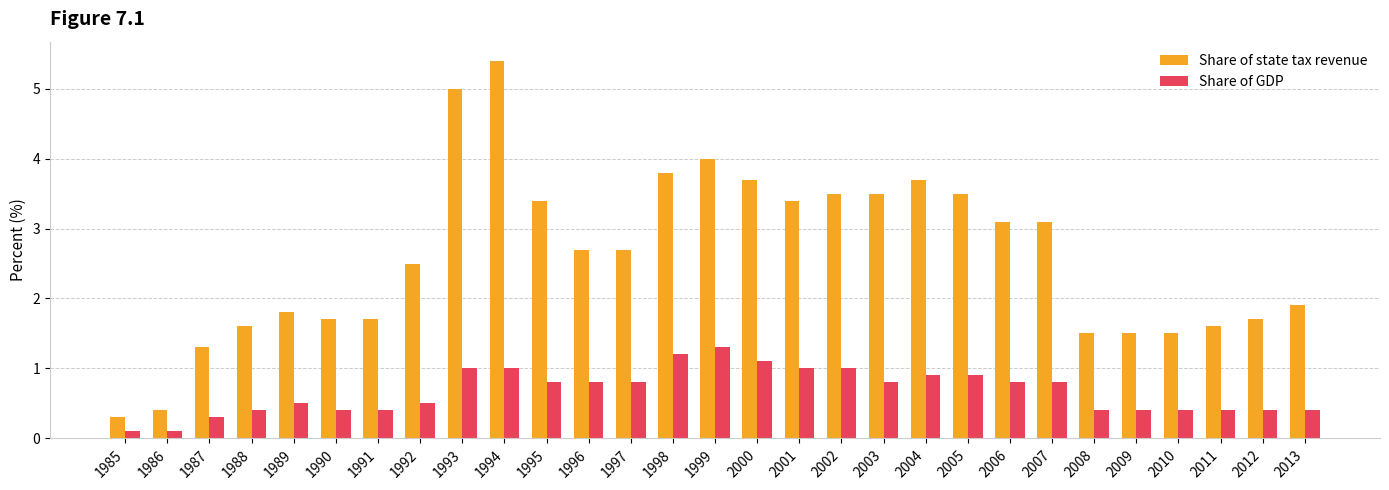

What is the spread (max minus min) of values at 1988?

1.2